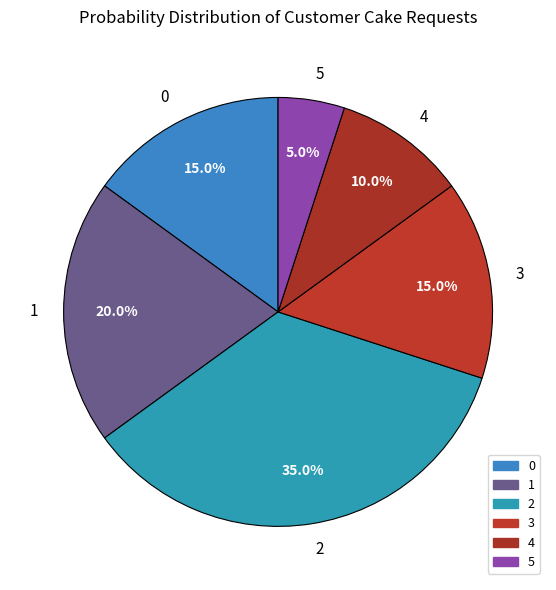

What percentage do 3 and 1 together represent?

35.0%